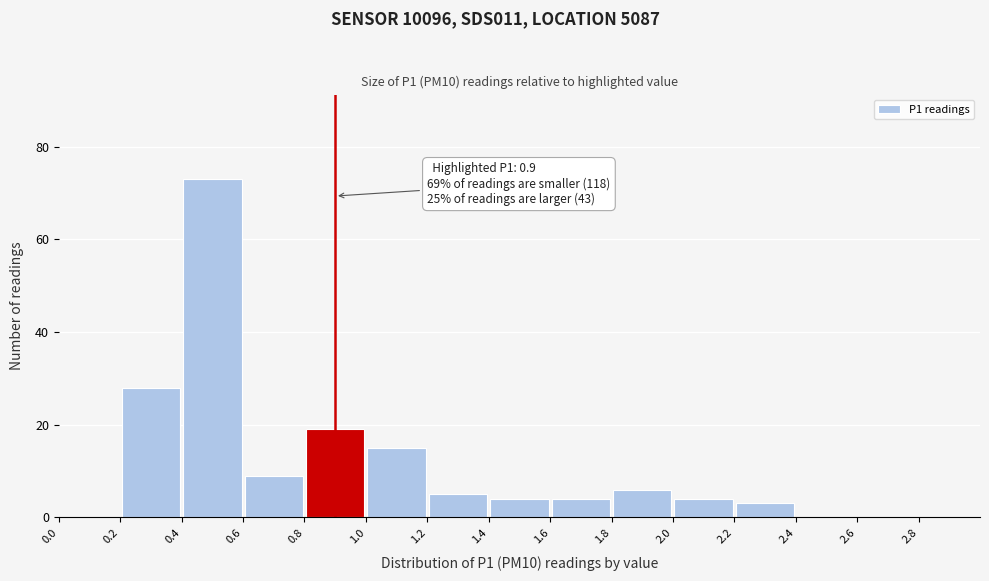

Which range on the x-axis has the tallest bar?

0.4 to 0.6